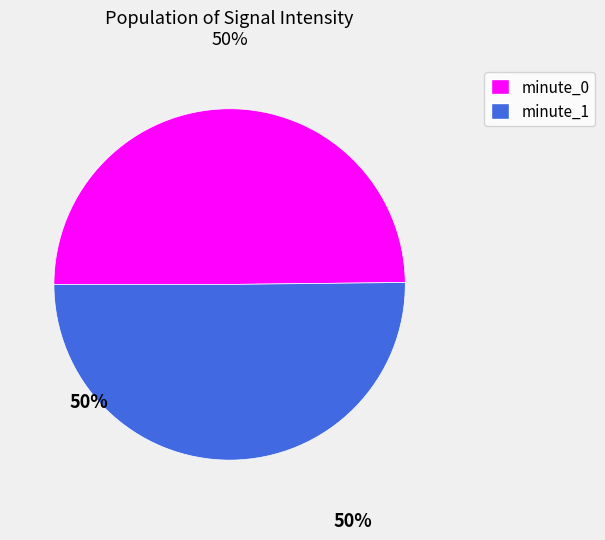

True or false: minute_0 accounts for 50% of the total.

True